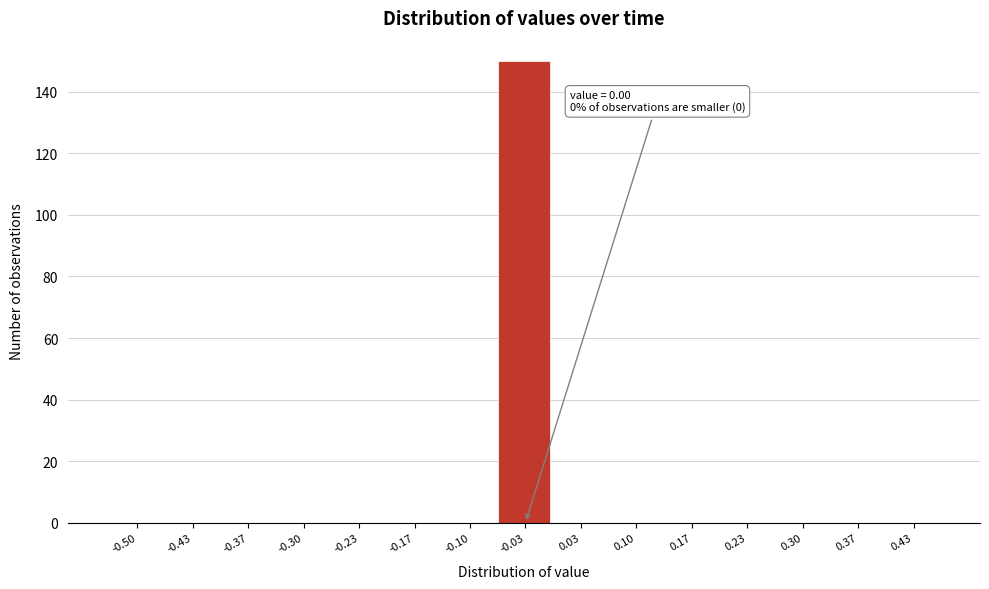

Reading right to left, what are all the values shown in this chart?

0.43=0	0.37=0	0.30=0	0.23=0	0.17=0	0.10=0	0.03=0	-0.03=150	-0.10=0	-0.17=0	-0.23=0	-0.30=0	-0.37=0	-0.43=0	-0.50=0